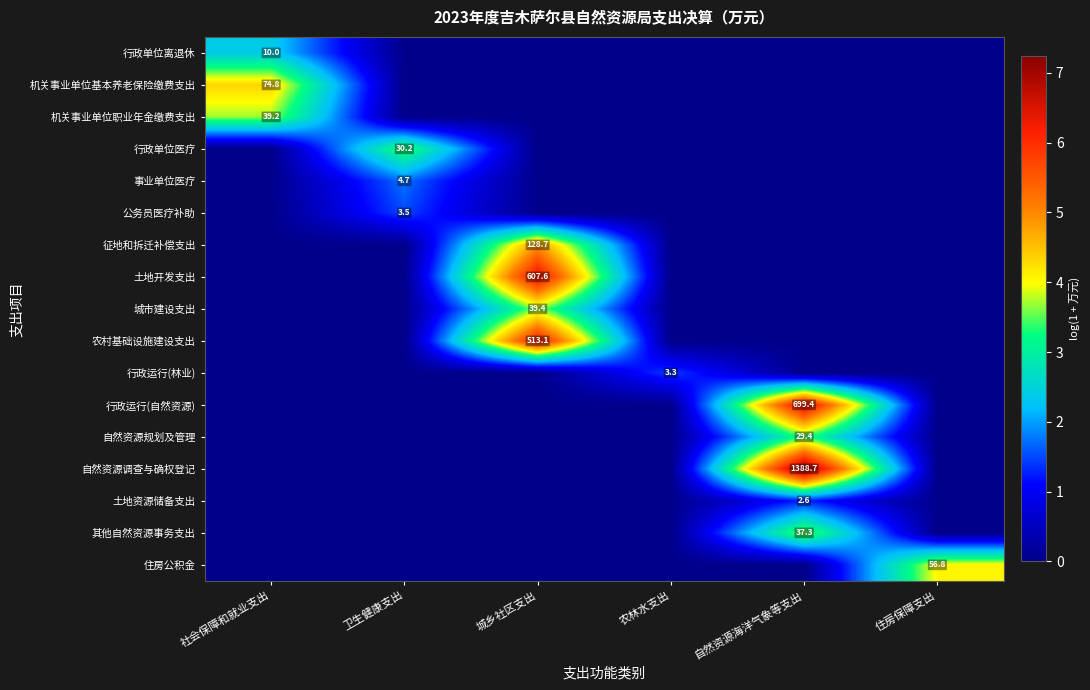

Which has a higher value, 社会保障和就业支出 or 卫生健康支出?

社会保障和就业支出